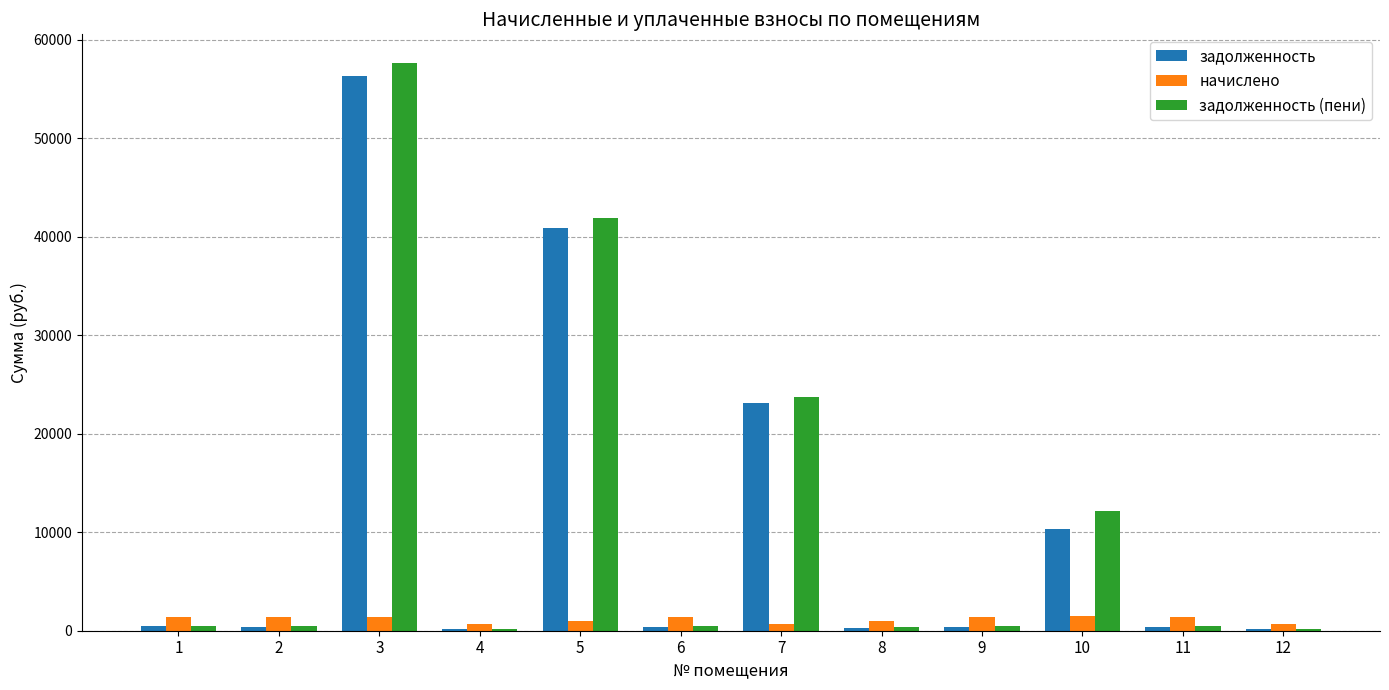

What is the sum of the задолженность values at 11 and 1?

849.8